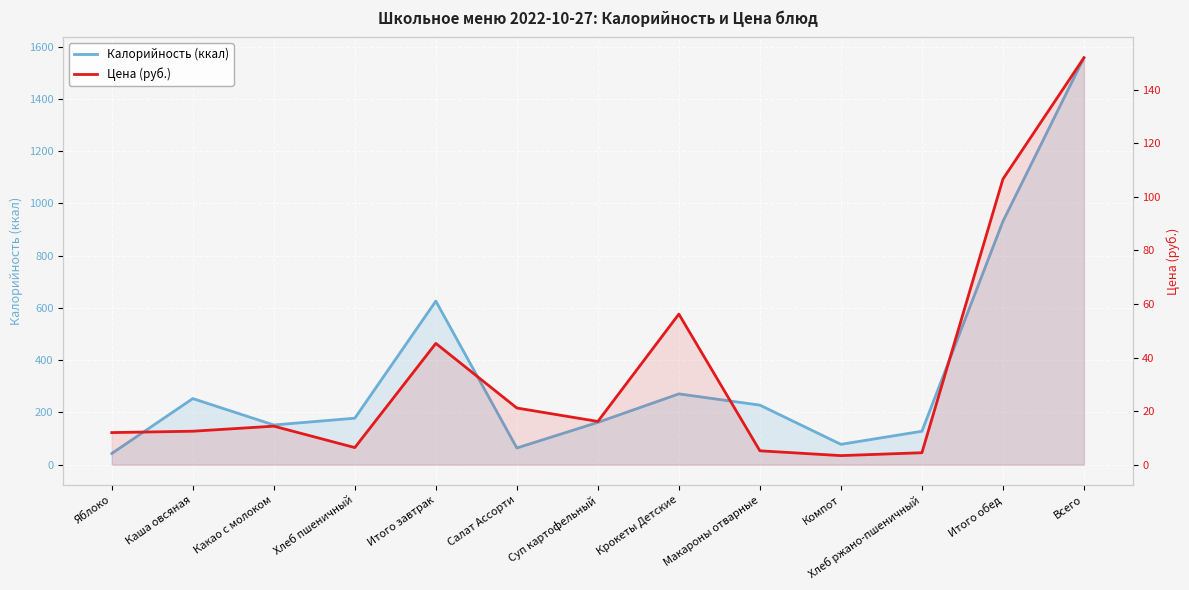

Between Каша овсяная and Хлеб ржано-пшеничный, which series saw the biggest shift?

Калорийность (ккал)